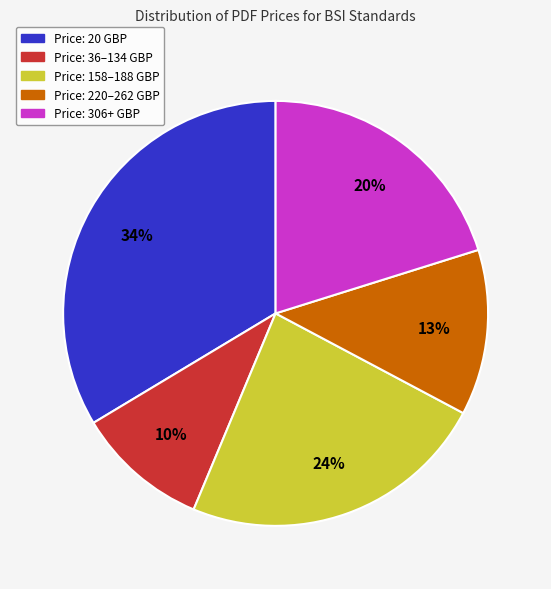

How many slices are in this pie chart?

5